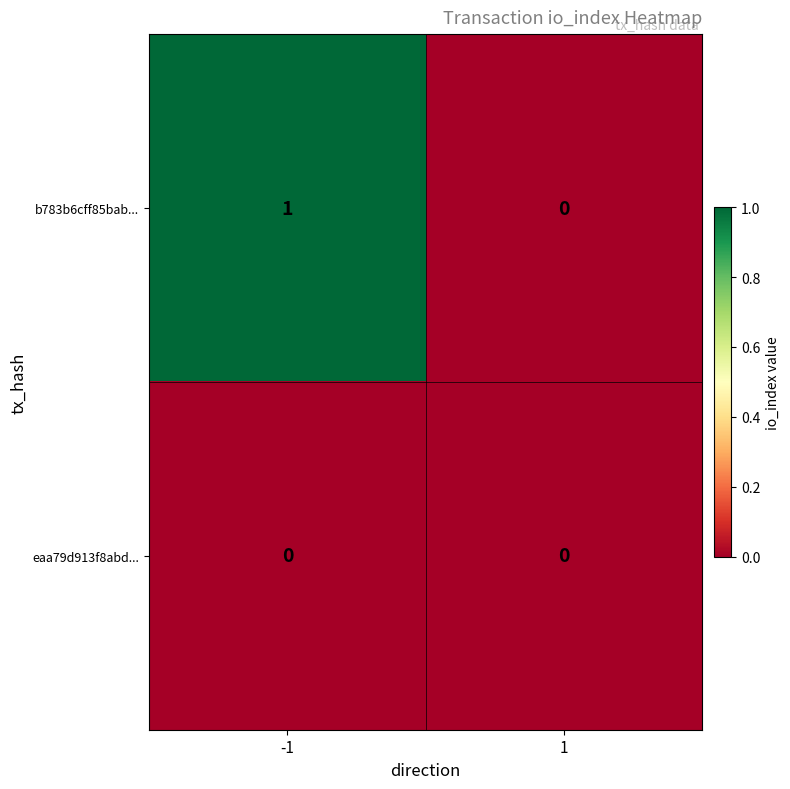

List the series in order of their peak value, highest first.

b783b6cff85bab..., eaa79d913f8abd...